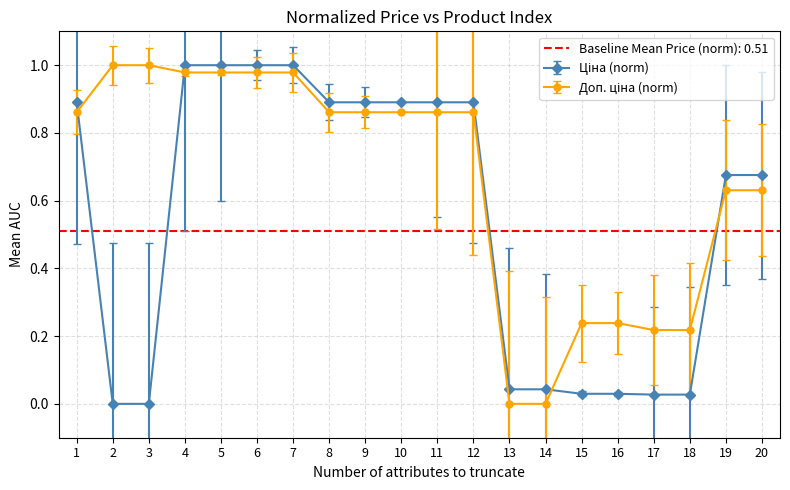

List the series in order of their peak value, lowest first.

Ціна, Доп. ціна